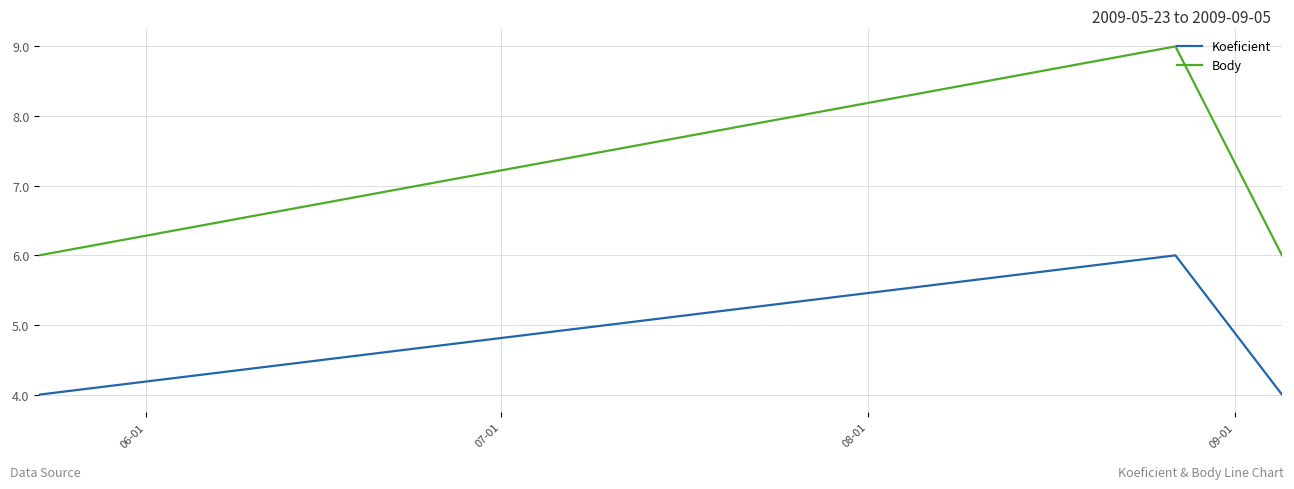

What is the difference between the maximum and second lowest values in the Body series?

3